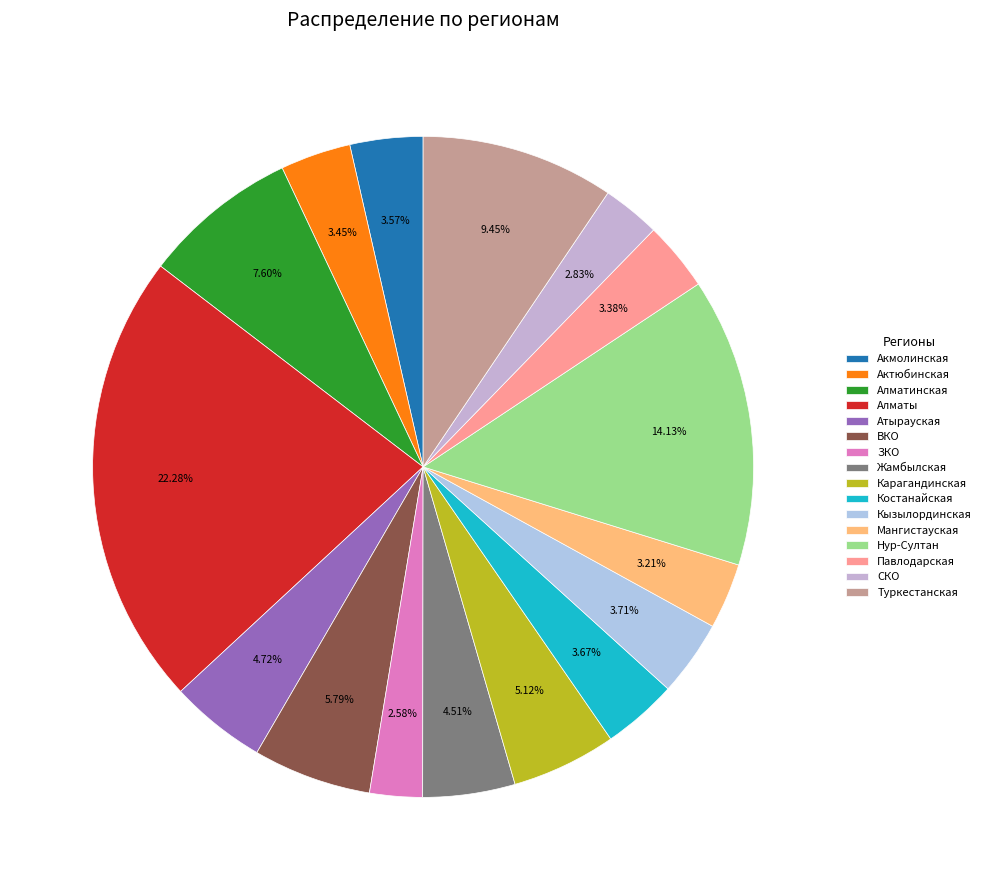

How many segments does this pie chart have?

16